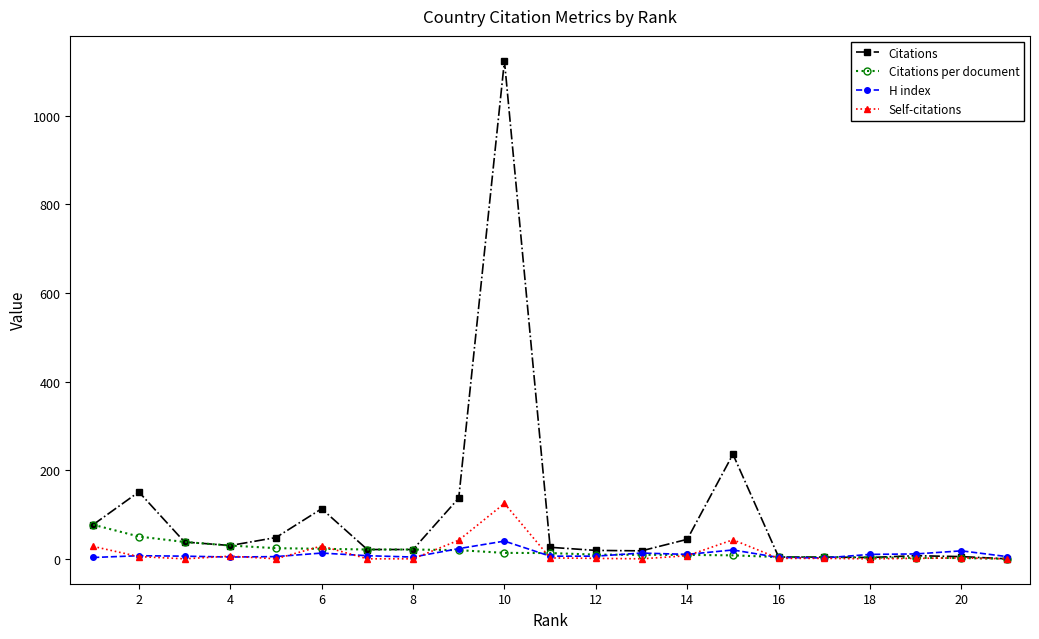

True or false: H index has more than 0 points higher than both neighbors.

True